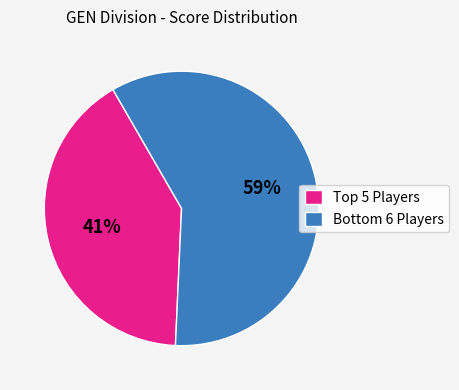

Rank the categories by value from highest to lowest.

Bottom 6 Players, Top 5 Players